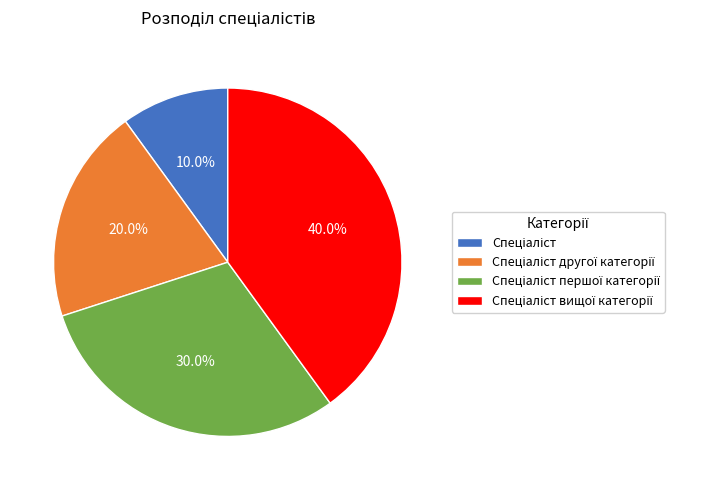

Is there a majority slice in this chart?

No